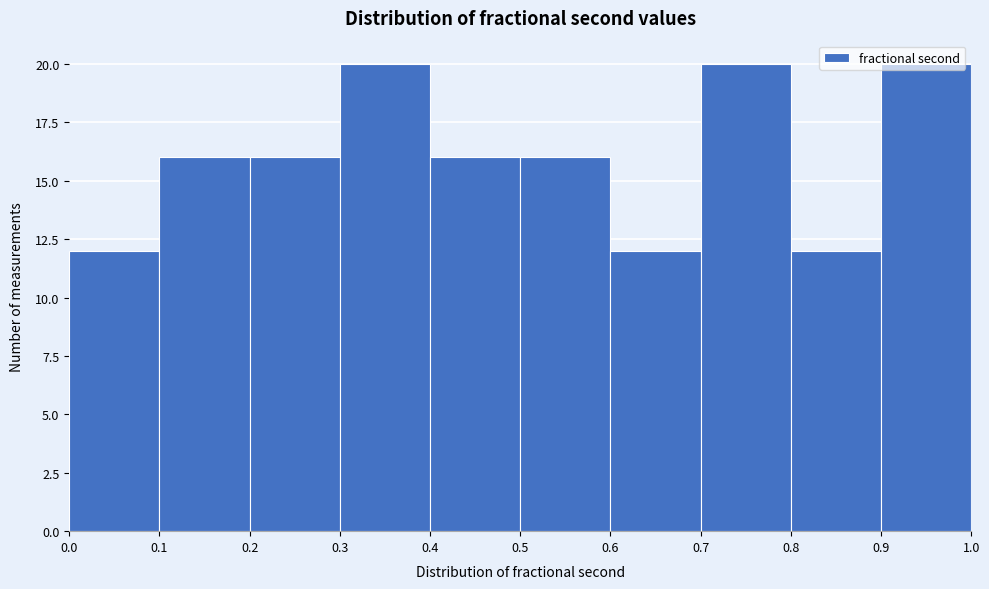

Reading left to right, transcribe this chart: for each bar, give the range it covers on the x-axis and its height. The values are not printed on the chart, so give them approximately, as read against the axis.

0.0 to 0.1: 12
0.1 to 0.2: 16
0.2 to 0.3: 16
0.3 to 0.4: 20
0.4 to 0.5: 16
0.5 to 0.6: 16
0.6 to 0.7: 12
0.7 to 0.8: 20
0.8 to 0.9: 12
0.9 to 1.0: 20